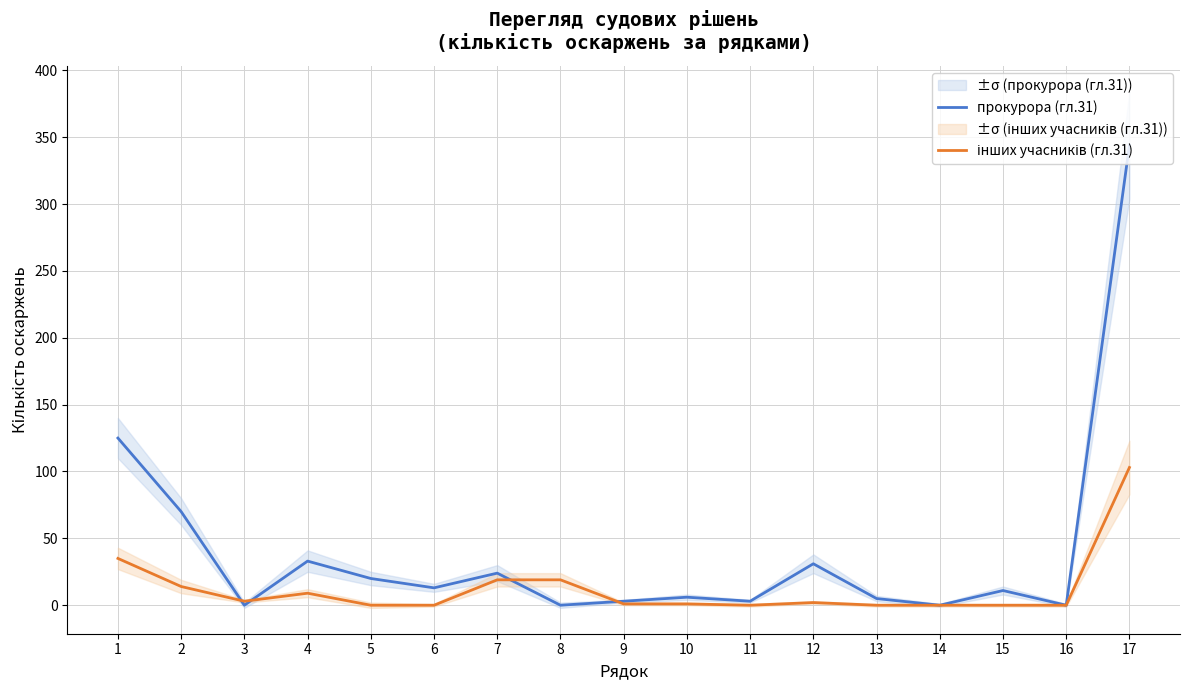

Does the chart display data point markers on the line(s)?

No